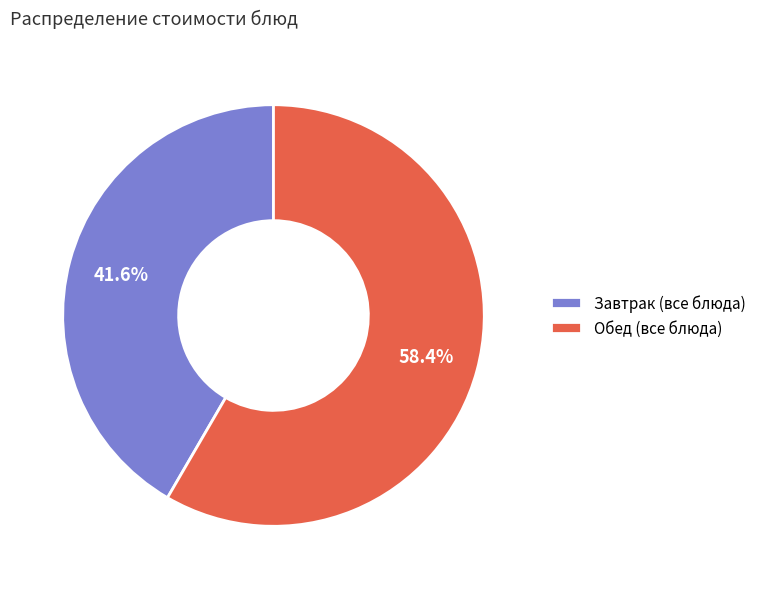

Which category has the biggest portion of the pie?

Обед (все блюда)